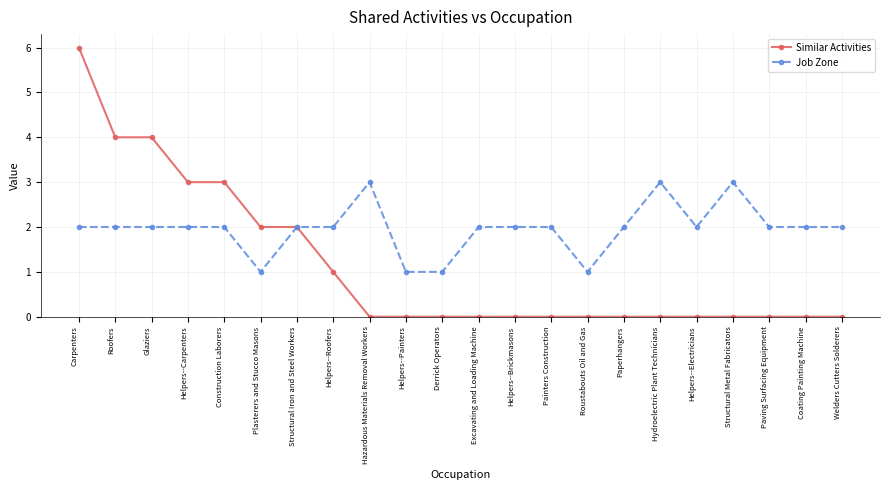

Is it true that Similar Activities equals 4 at Coating Painting Machine?

False